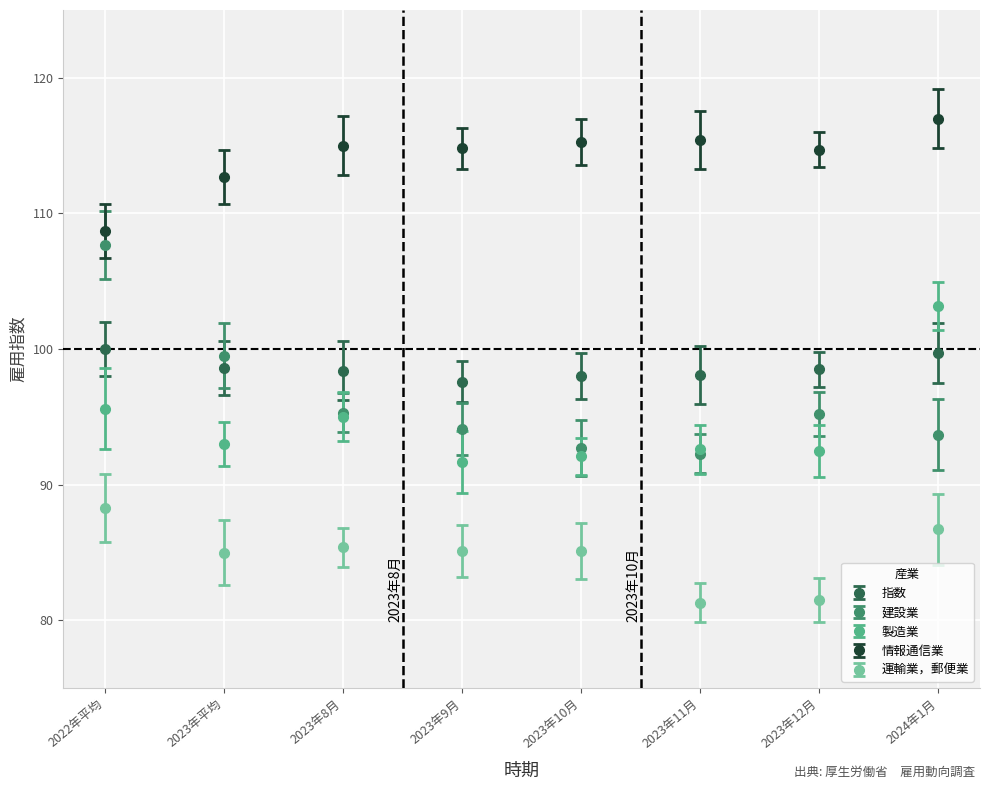

What is the spread (max minus min) of values at 2023年11月?

34.1